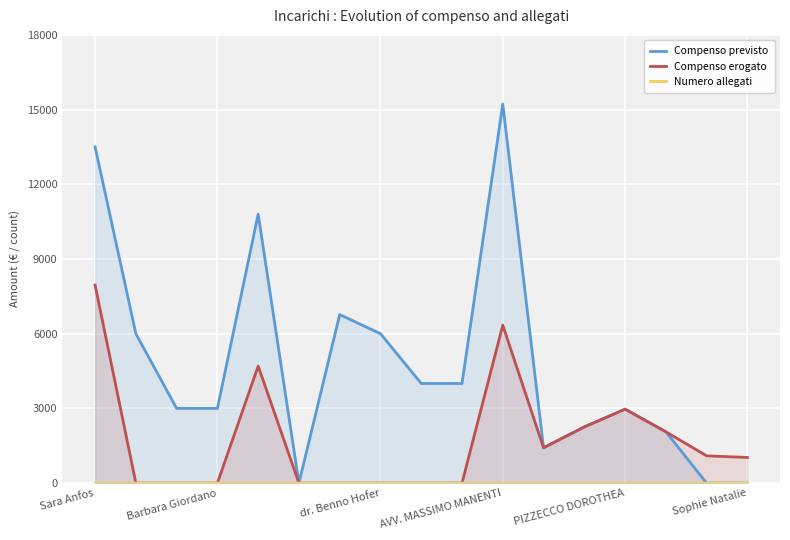

Which label corresponds to the largest value in the chart?

AVV. MASSIMO MANENTI